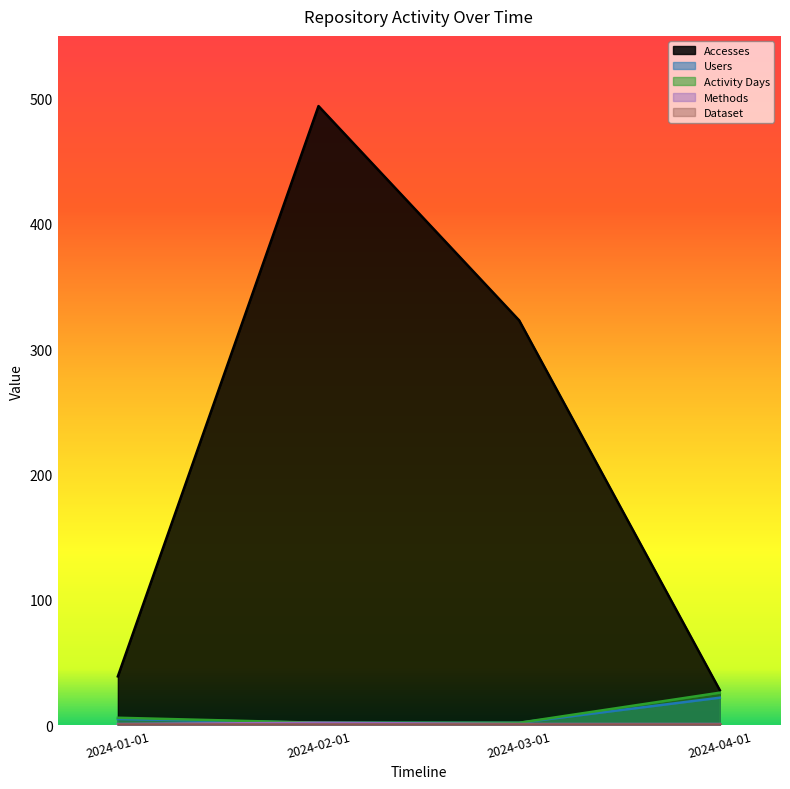

How many data points in Methods are above 1?

1